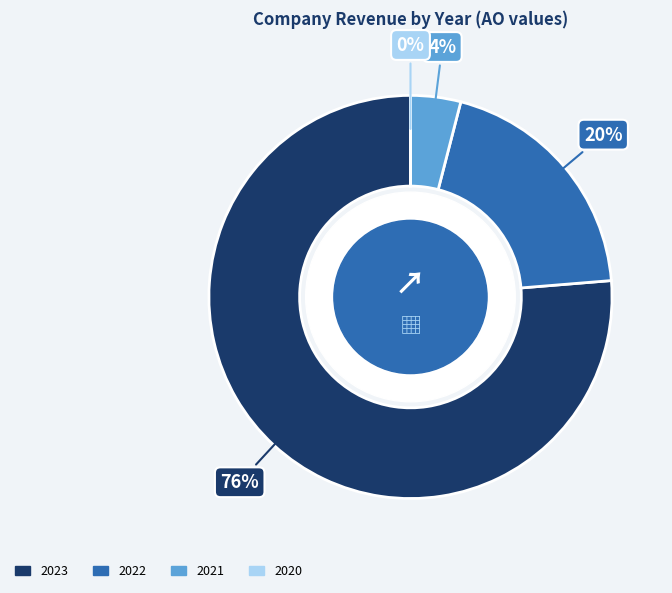

Which has a higher value, 2023 or 2022?

2023